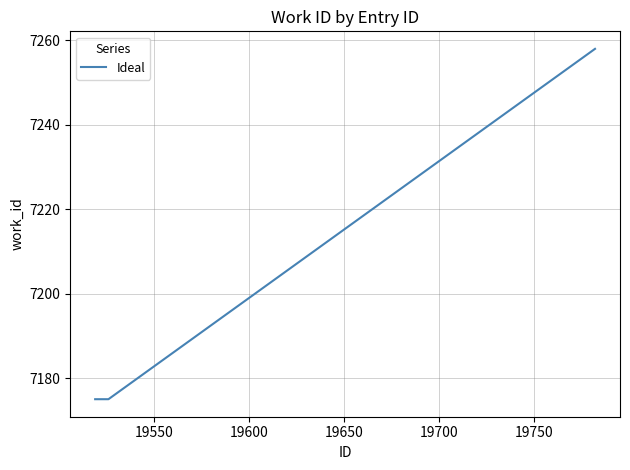

What is the minimum value shown in the chart?

7175